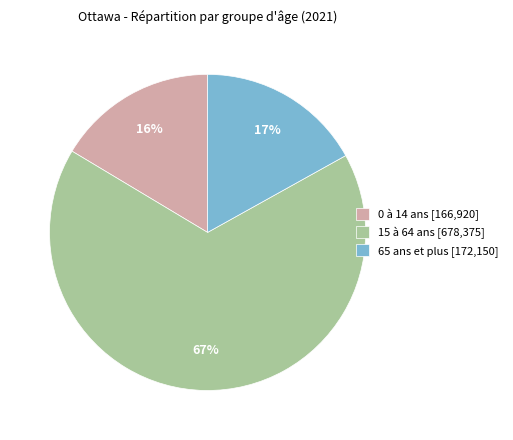

Which has a higher value, 65 ans et plus [172,150] or 0 à 14 ans [166,920]?

65 ans et plus [172,150]